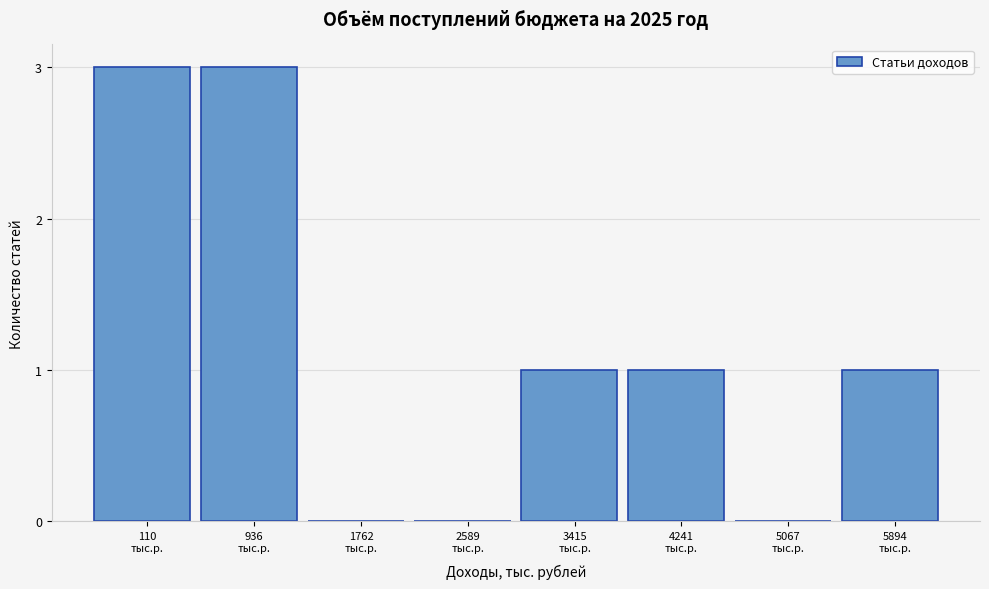

What is the greatest value displayed?

3